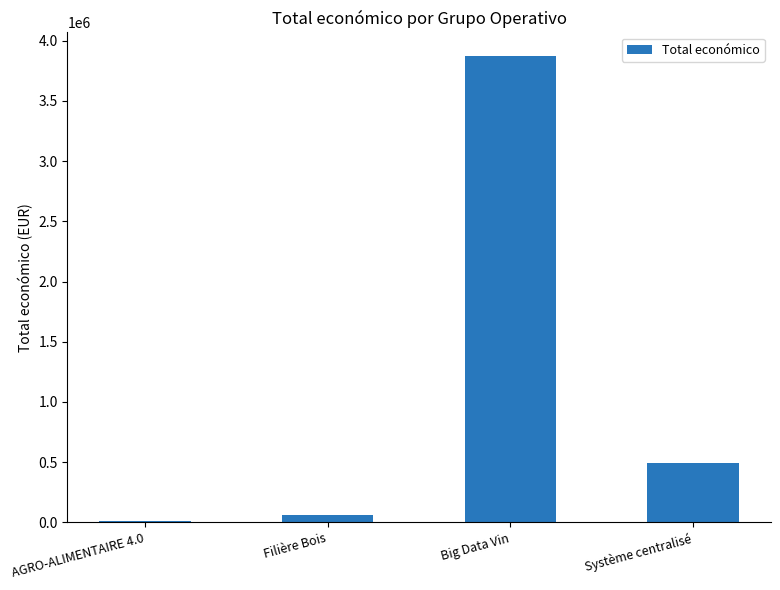

Is it true that the value at Big Data Vin is 3875118?

True